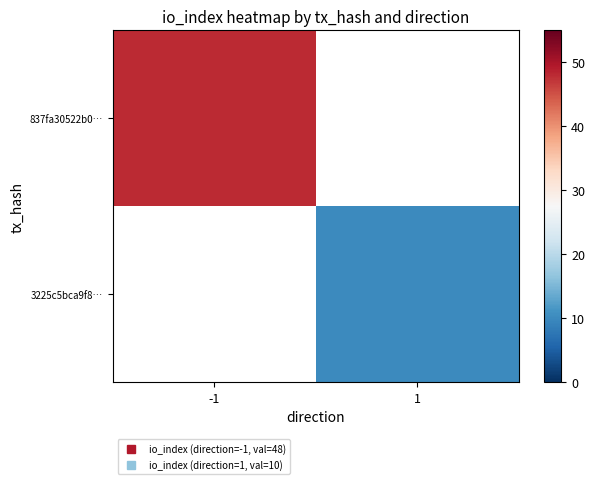

Which series changed the most between -1 and 1?

837fa30522b0…